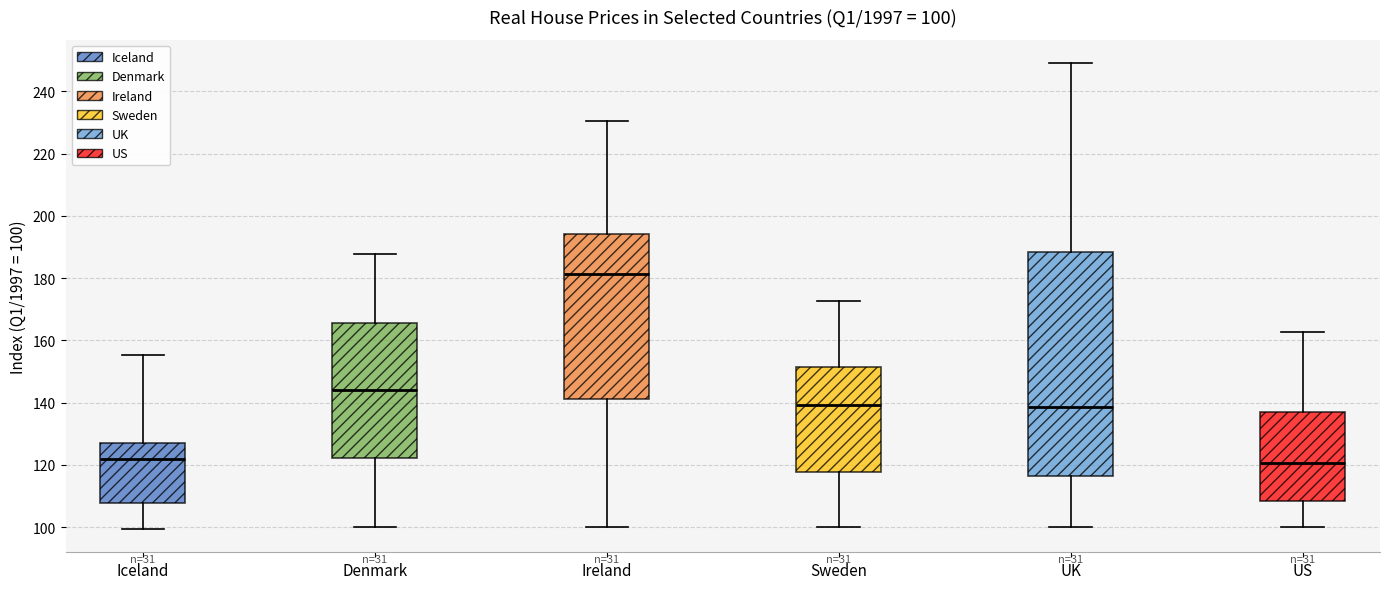

Which box is the tallest, from its lower edge to its upper edge?

UK